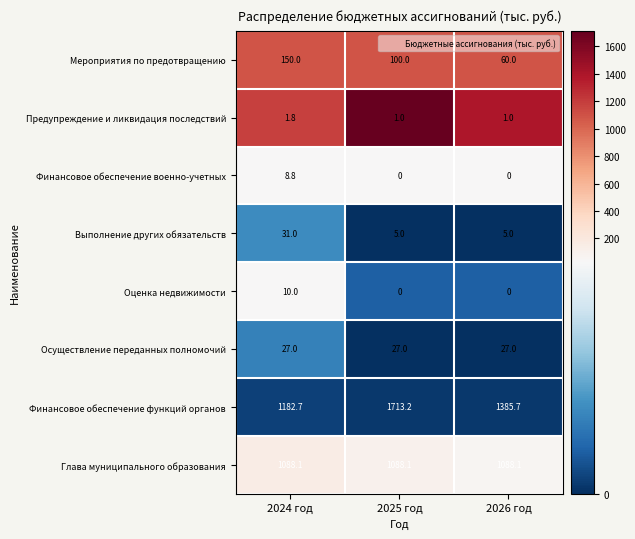

The value of Финансовое обеспечение военно-учетных at 2024 год is 8.8. True or false?

True